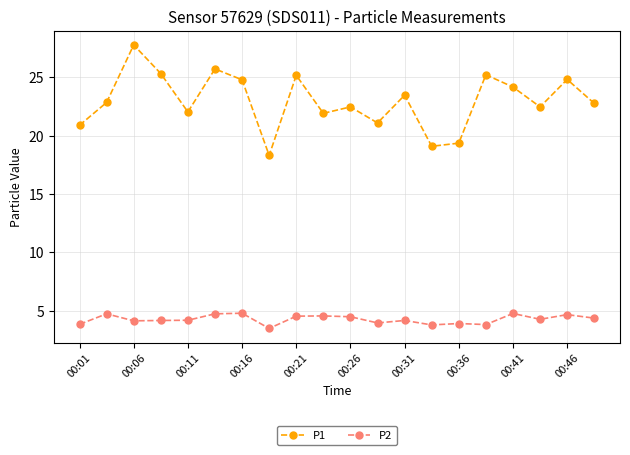

How many lines are shown in the chart?

2